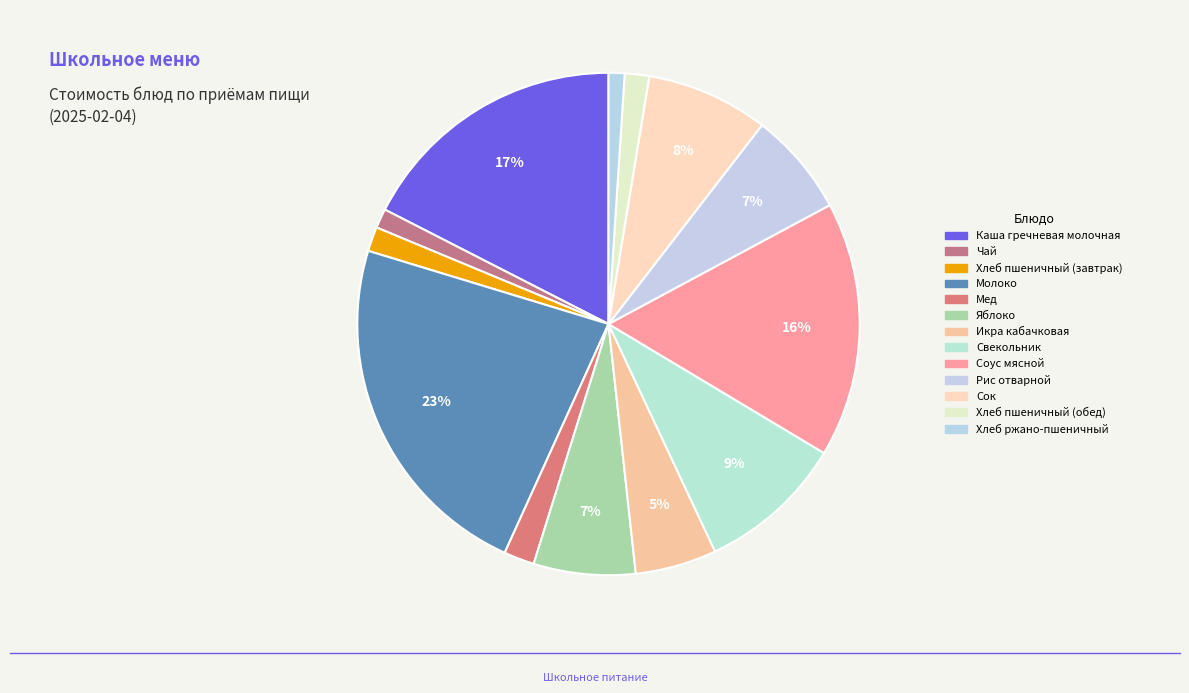

To the nearest percent, what is the difference between the largest and smallest slice percentages?

22%